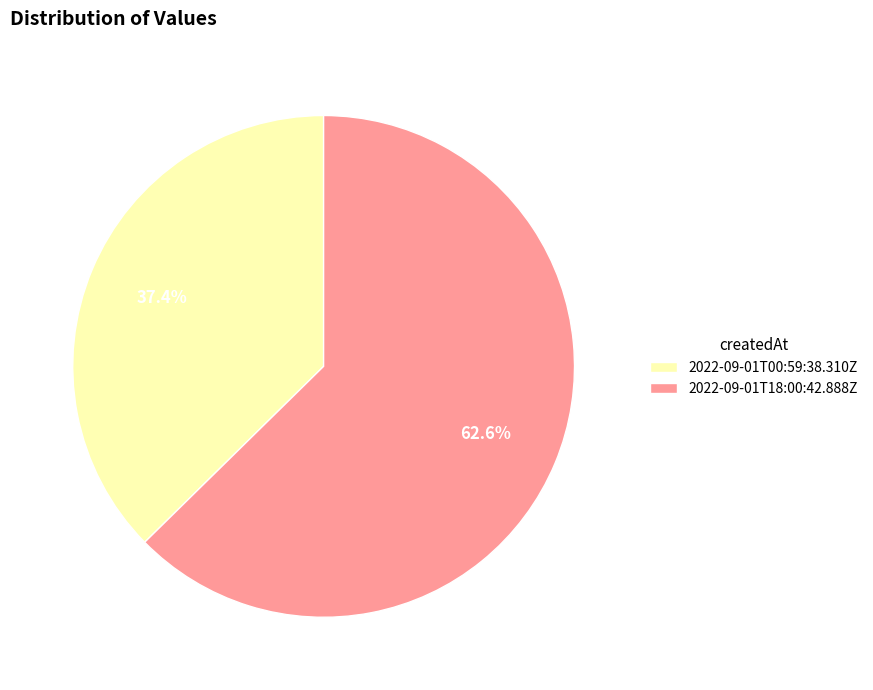

To the nearest percent, what is the combined percentage of 2022-09-01T18:00:42.888Z and 2022-09-01T00:59:38.310Z?

100%